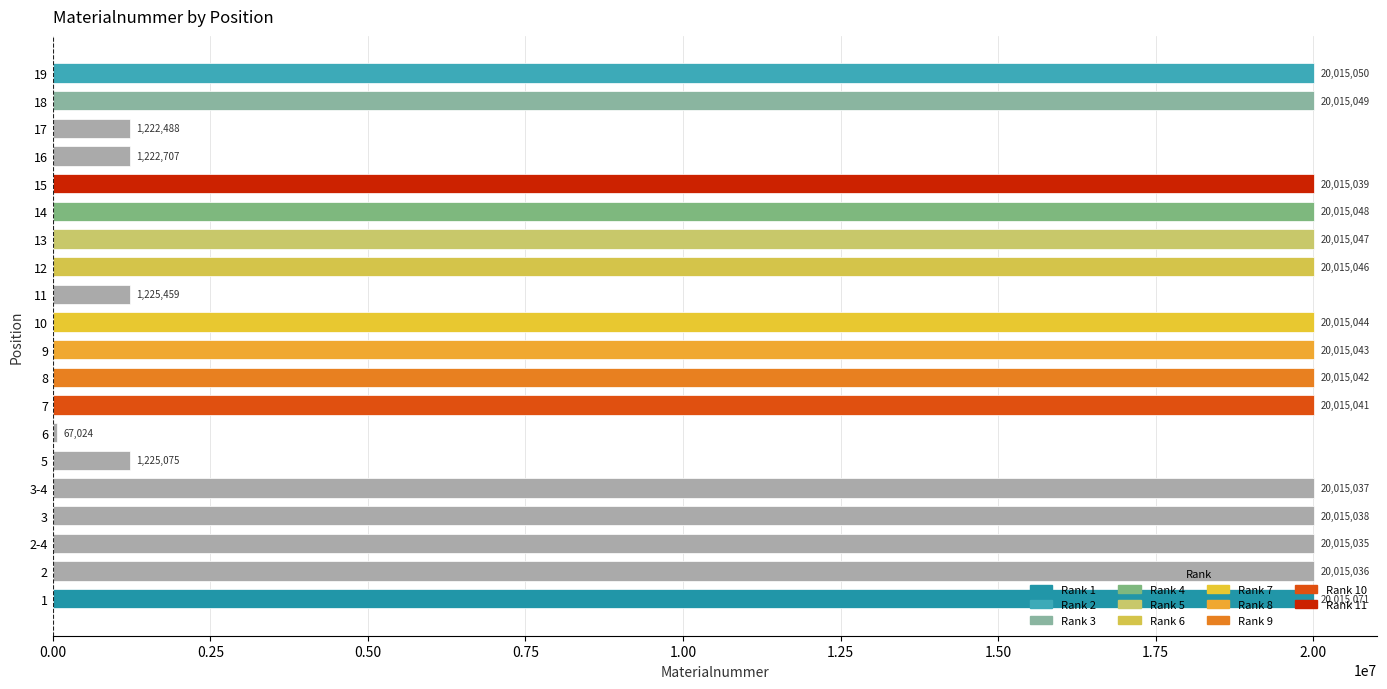

What is the difference between the second highest and second lowest values?

18792562